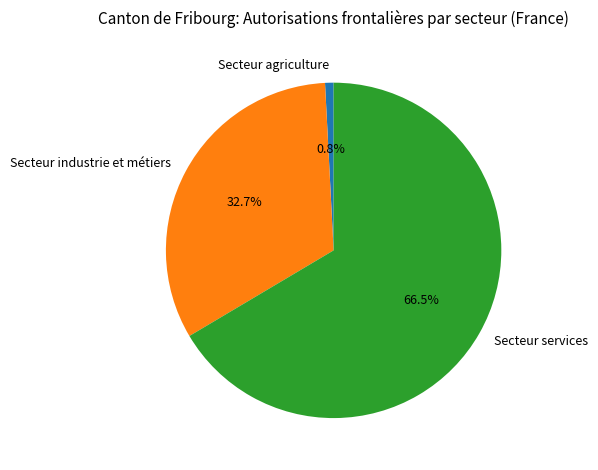

To the nearest percent, what is the average slice percentage?

33%